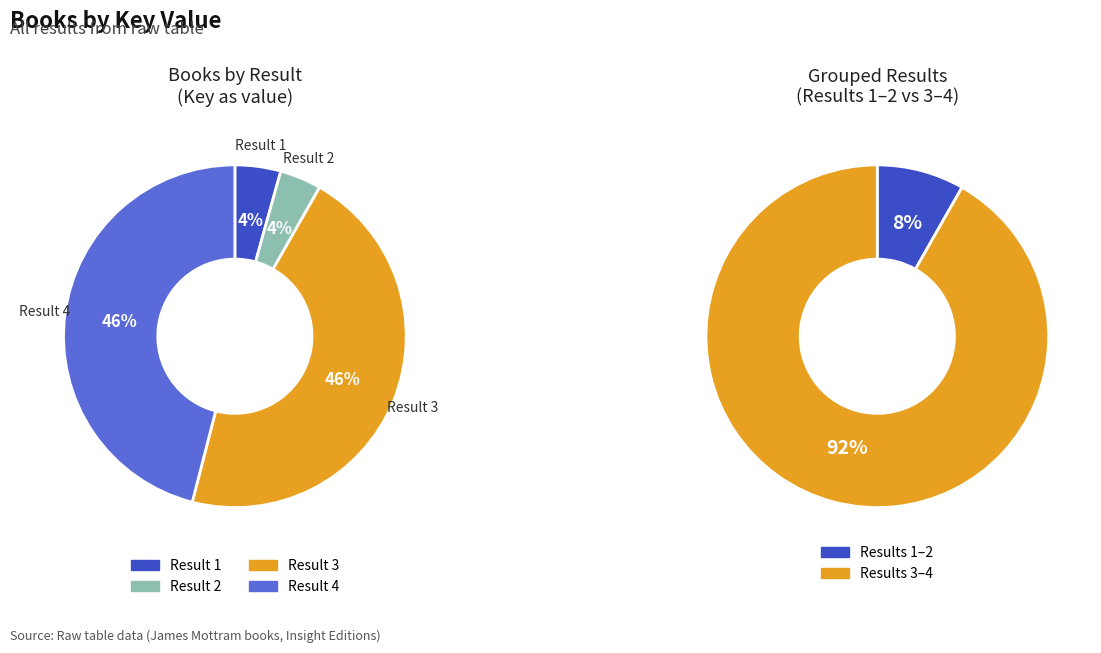

True or false: 3 accounts for 38% of the total.

False